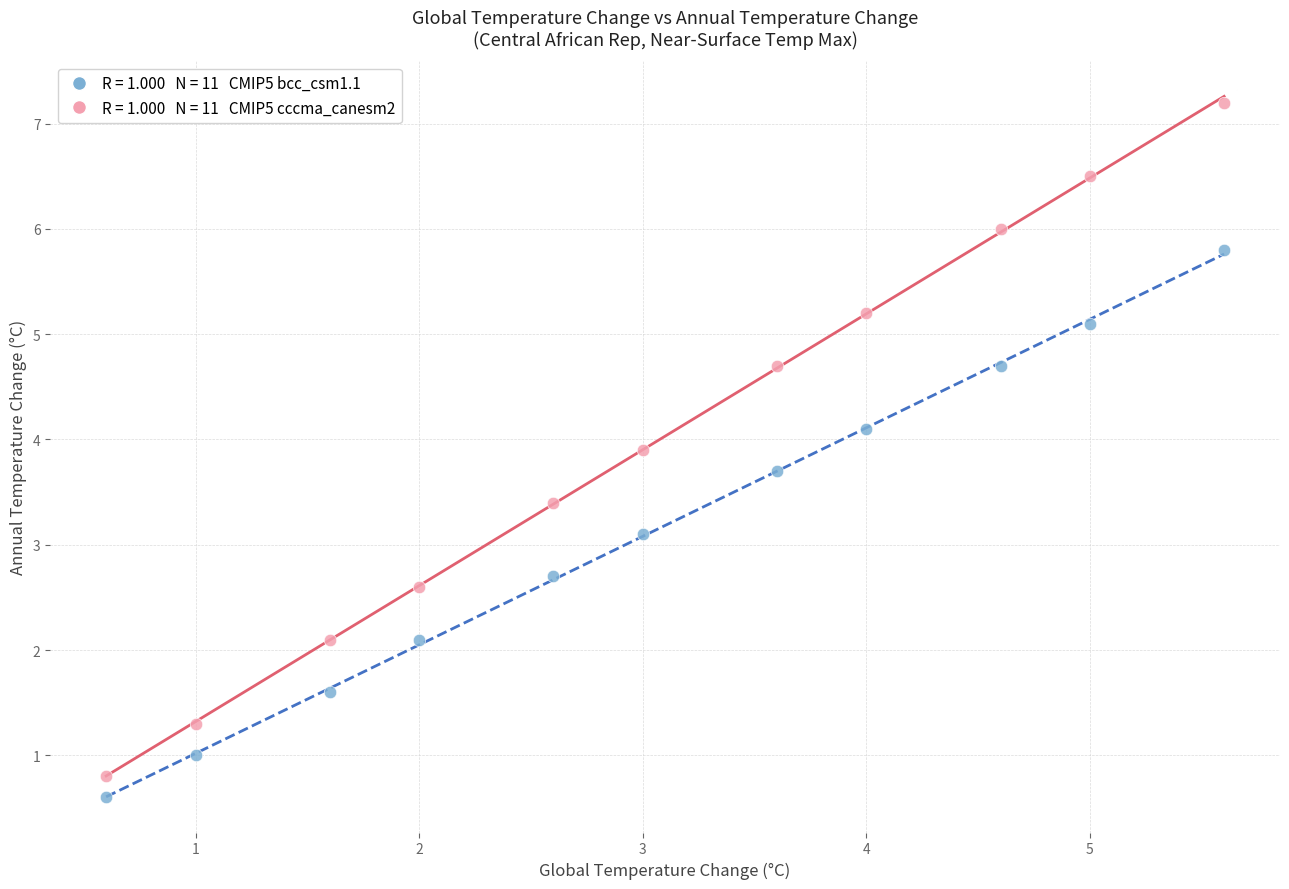

Across all series, what Y value is closest to 3?

3.1